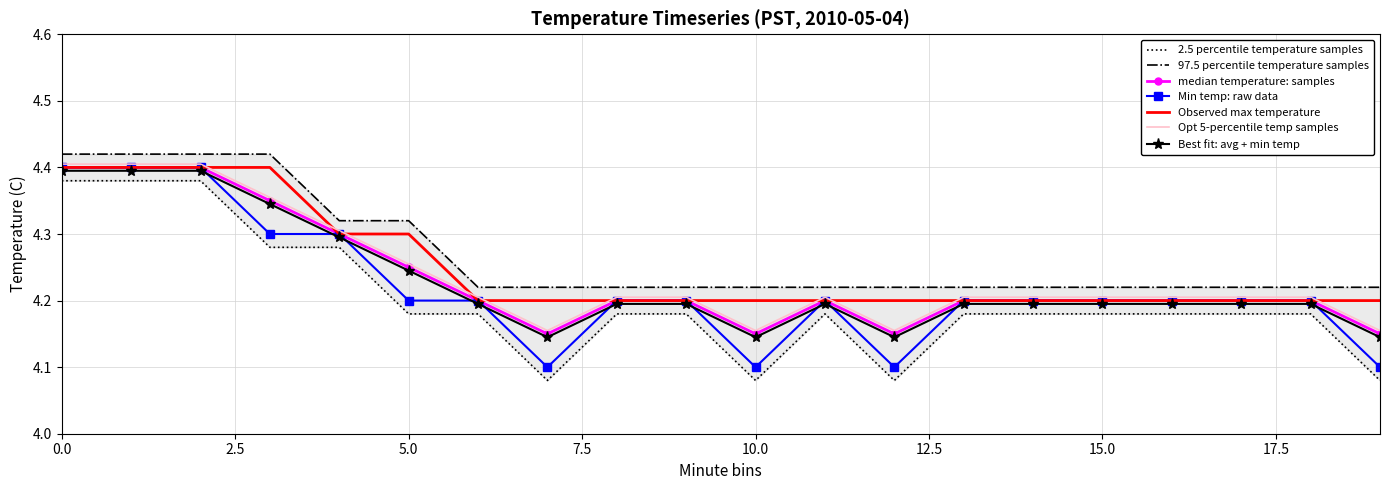

Reading right to left, list all the values displayed in this chart.

Min Temp (C): 4.1	4.2	4.2	4.2	4.2	4.2	4.2	4.1	4.2	4.1	4.2	4.2	4.1	4.2	4.2	4.3	4.3	4.4	4.4	4.4
Avg Temp (C): 4.2	4.2	4.2	4.2	4.2	4.2	4.2	4.2	4.2	4.2	4.2	4.2	4.2	4.2	4.2	4.3	4.3	4.4	4.4	4.4
Max Temp (C): 4.2	4.2	4.2	4.2	4.2	4.2	4.2	4.2	4.2	4.2	4.2	4.2	4.2	4.2	4.3	4.3	4.4	4.4	4.4	4.4
Percentile 2.5: 4.1	4.2	4.2	4.2	4.2	4.2	4.2	4.1	4.2	4.1	4.2	4.2	4.1	4.2	4.2	4.3	4.3	4.4	4.4	4.4
Percentile 97.5: 4.2	4.2	4.2	4.2	4.2	4.2	4.2	4.2	4.2	4.2	4.2	4.2	4.2	4.2	4.3	4.3	4.4	4.4	4.4	4.4